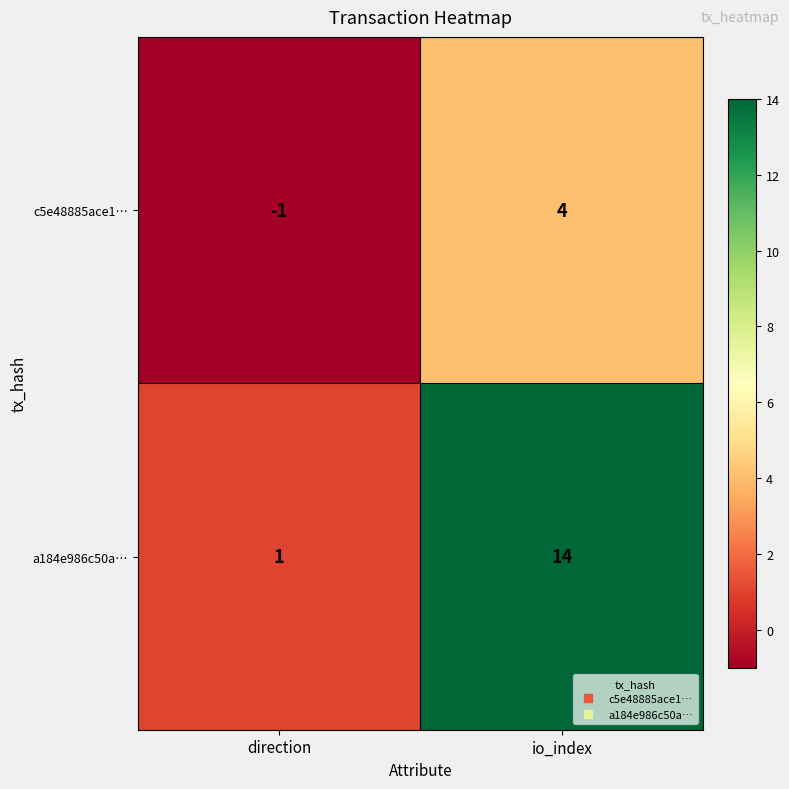

What is the greatest value displayed?

14